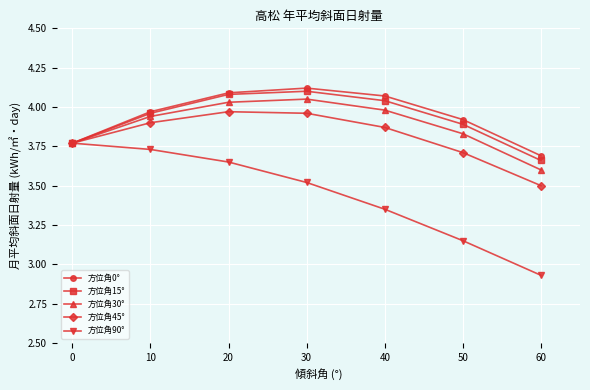

Which category has the lowest value across all series?

60